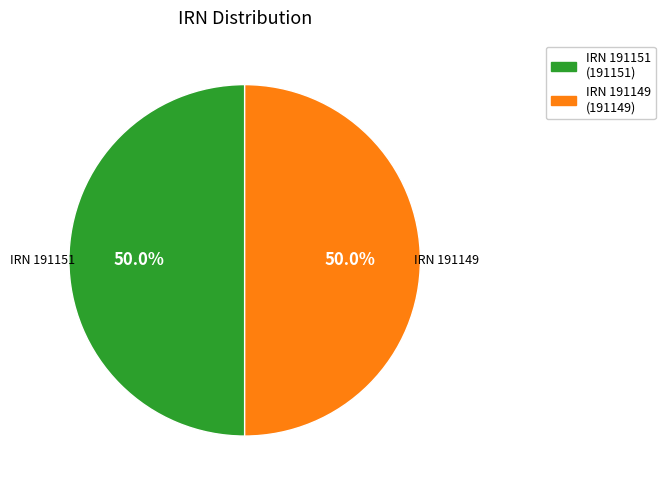

Is the sum of IRN 191149 and IRN 191151 greater than half?

Yes